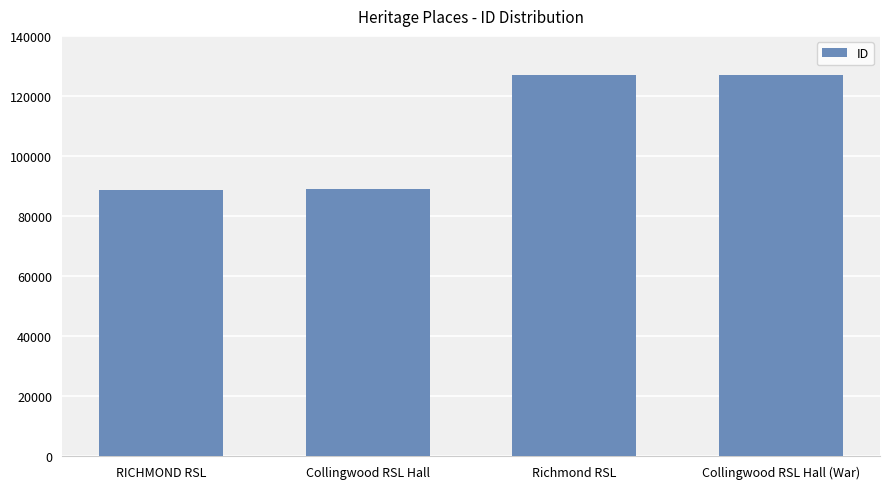

What is the maximum value shown in the chart?

127119